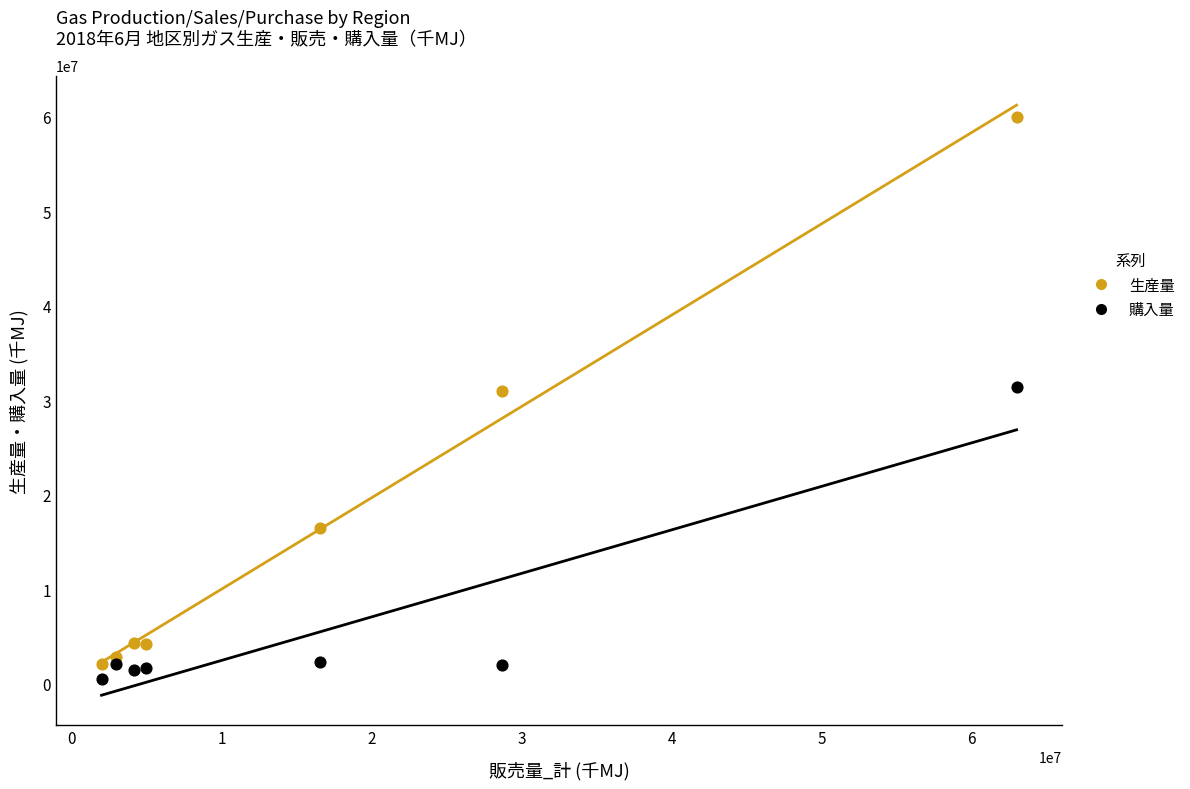

Across all data points, what is the range of Y values (max minus min)?

59503032